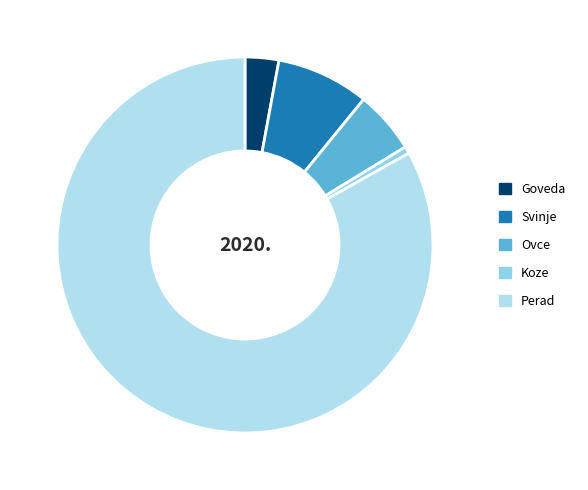

What is the ratio of the value at Goveda to the value at Koze?

4.8